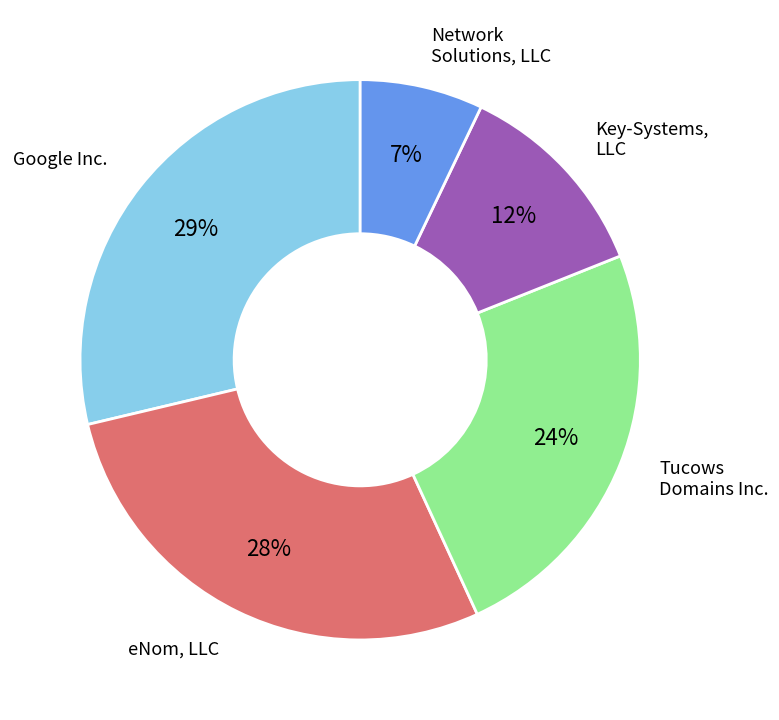

To the nearest percent, what percentage of the pie is Network Solutions, LLC?

7%